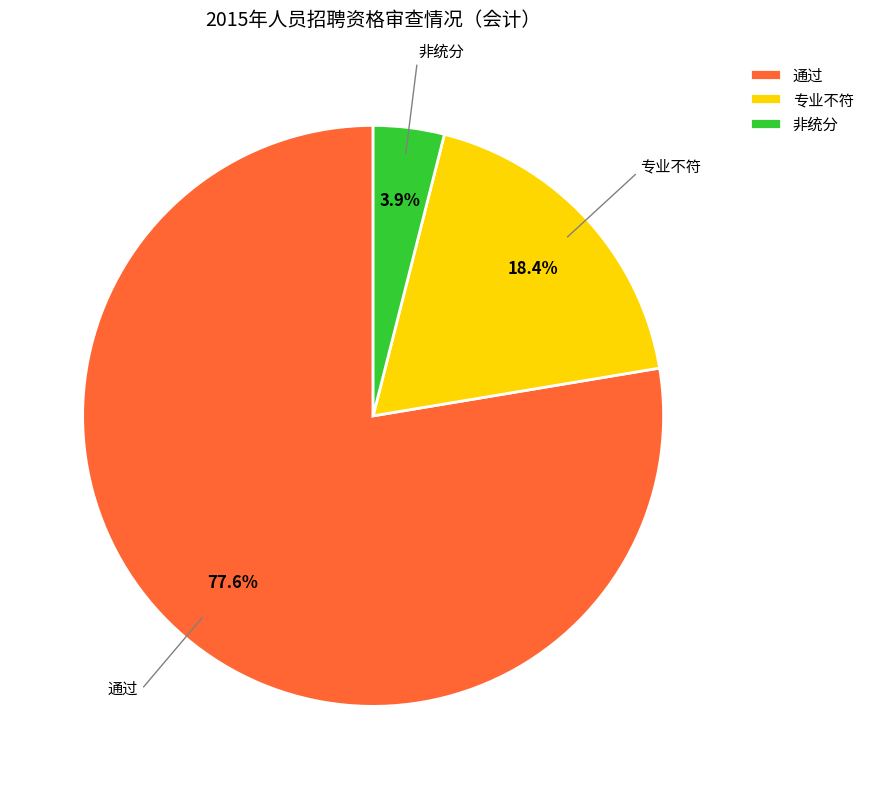

Count the number of slices in the pie.

3